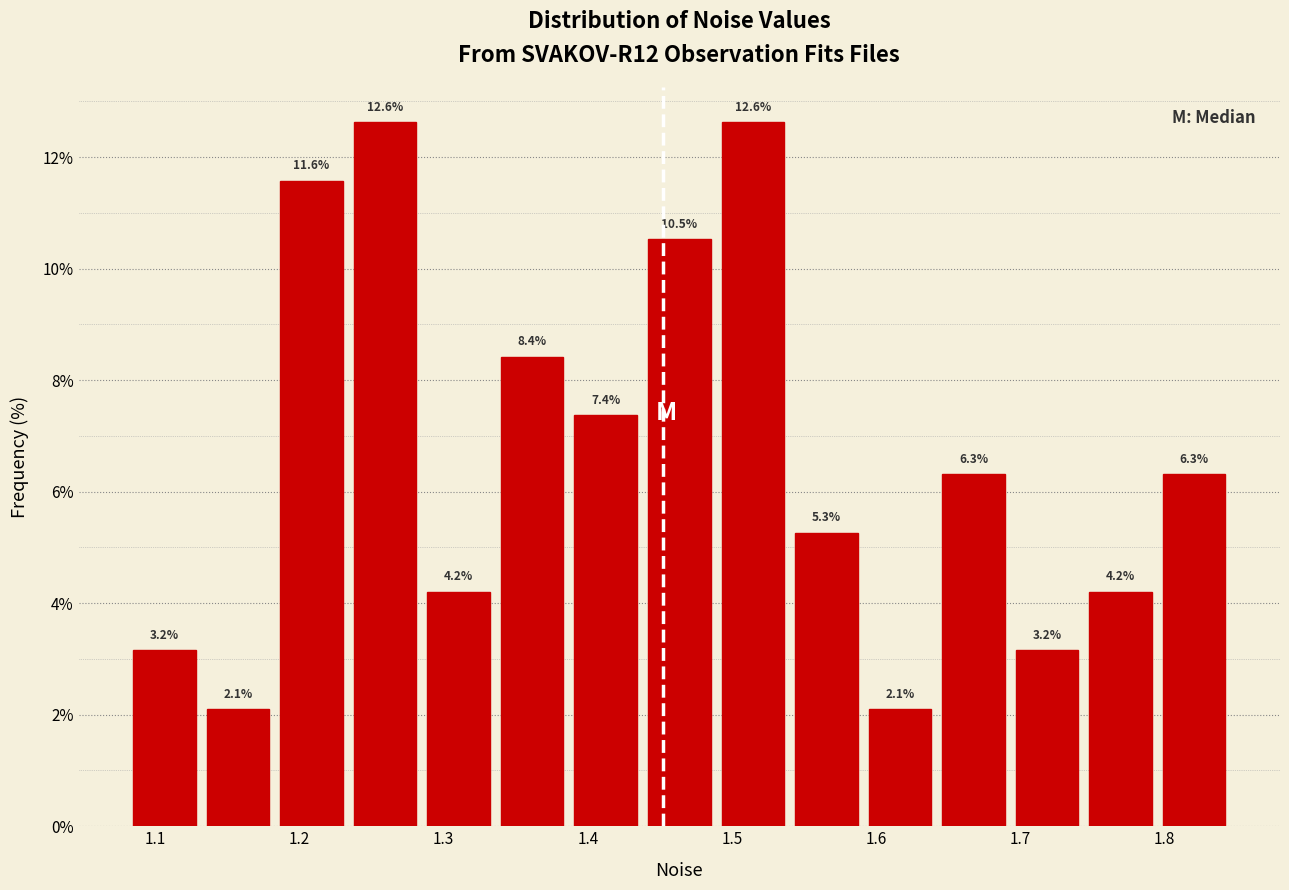

How tall is the bar that spans 1.69 to 1.74 on the x-axis? The bar edges are not printed on the chart, so give them approximately, as read against the axis.

3.2